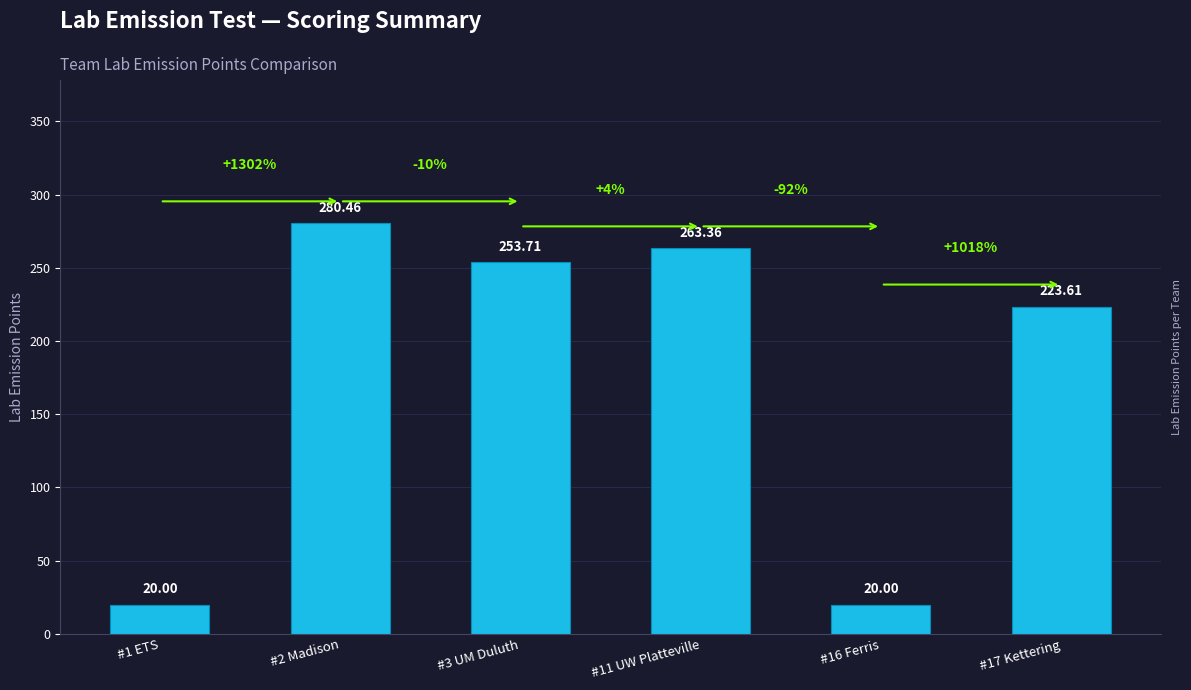

Where does the data first go above 253?

#2 Madison